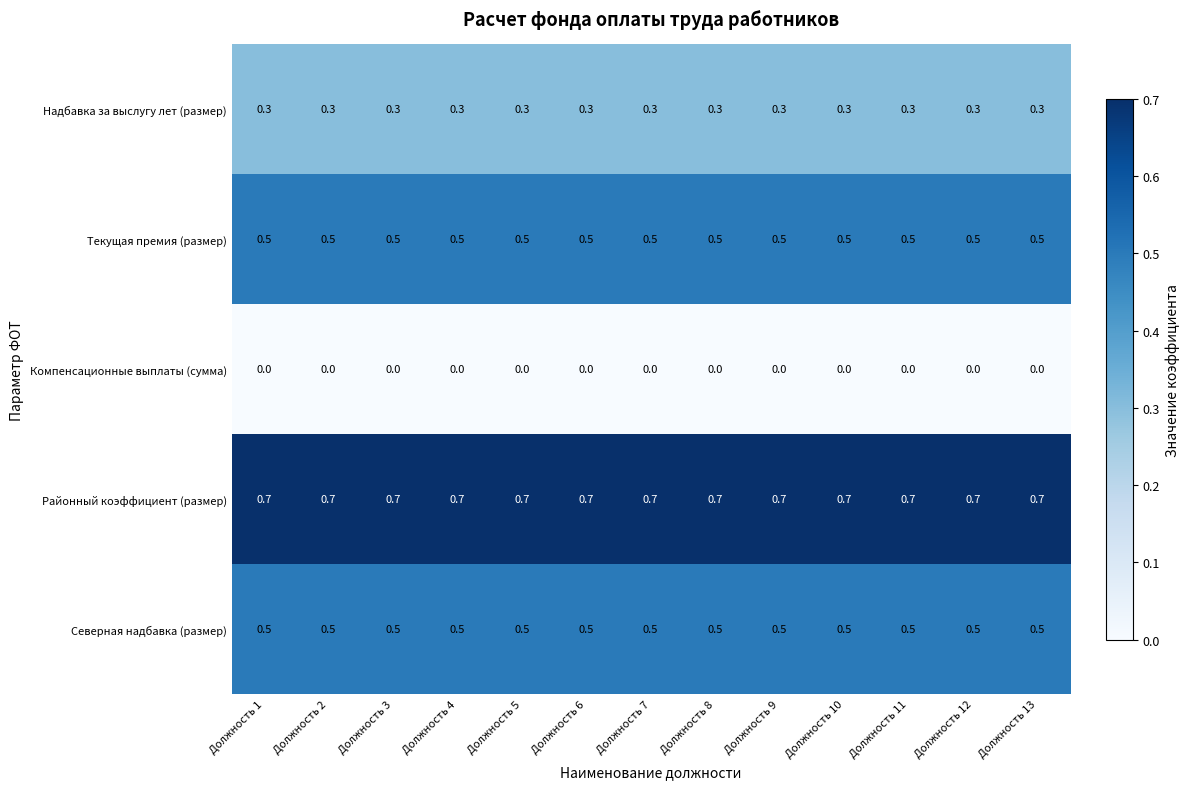

The Районный коэффициент (размер) series shows 0.7 at Должность 9. True or false?

True